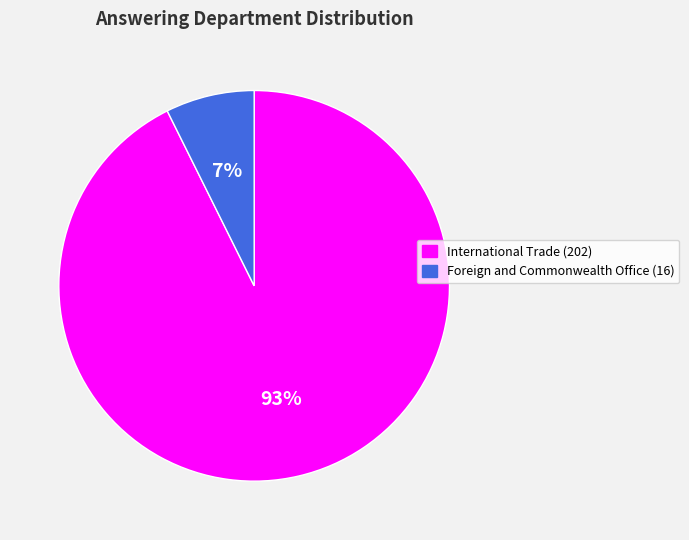

Is it true that International Trade (202) is 93% of the pie?

True